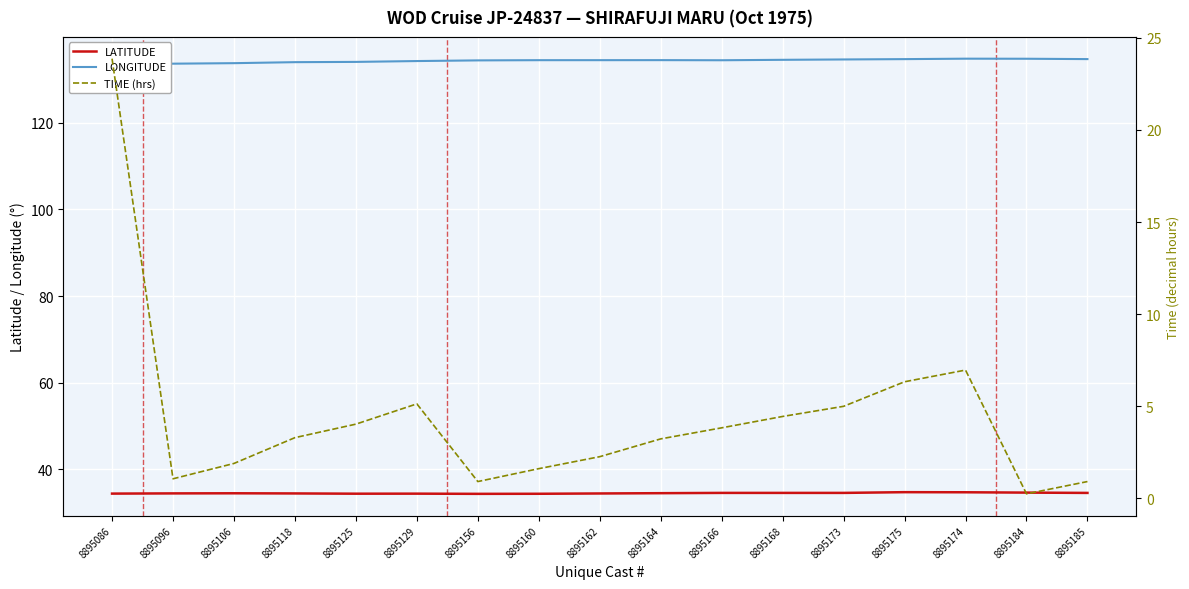

Which category has the highest value across all series?

8895174